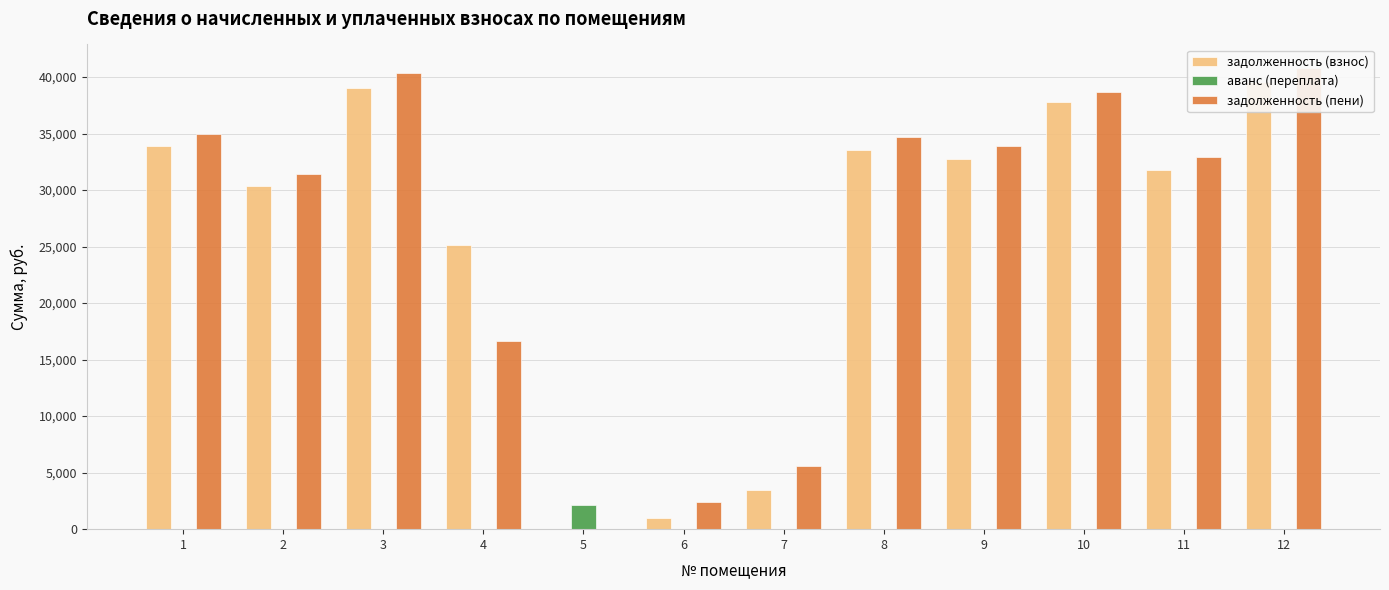

Count the number of categories in the chart.

12